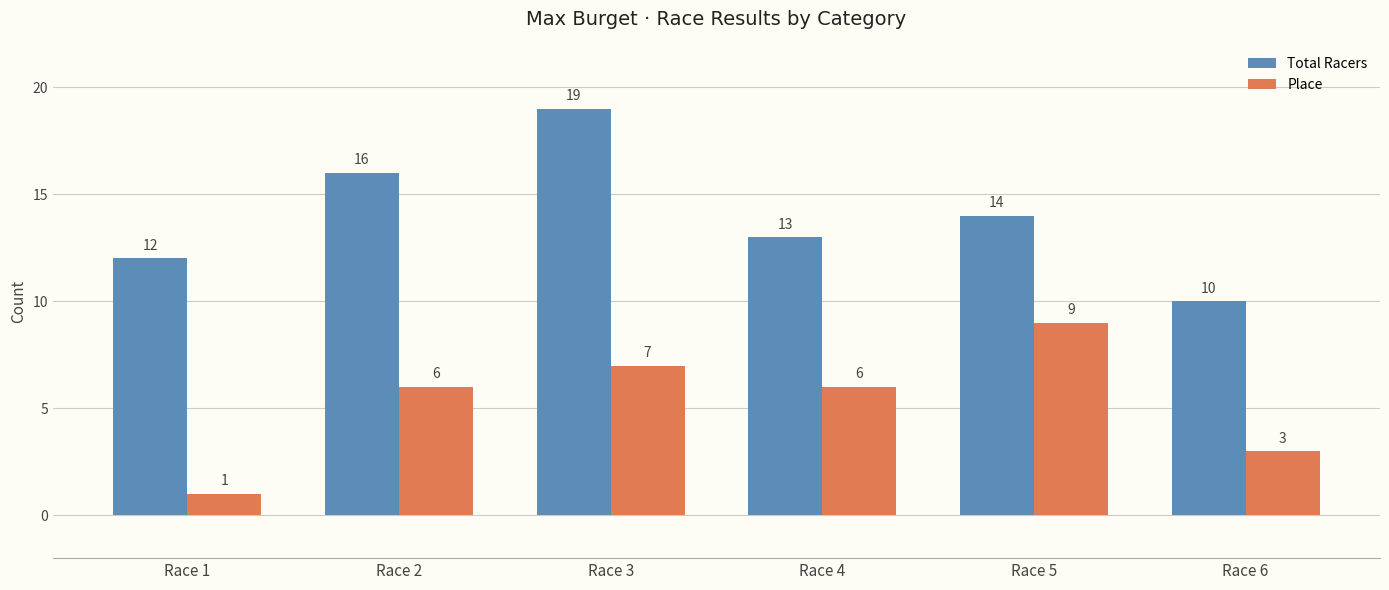

How many Place values are between 3 and 7?

4